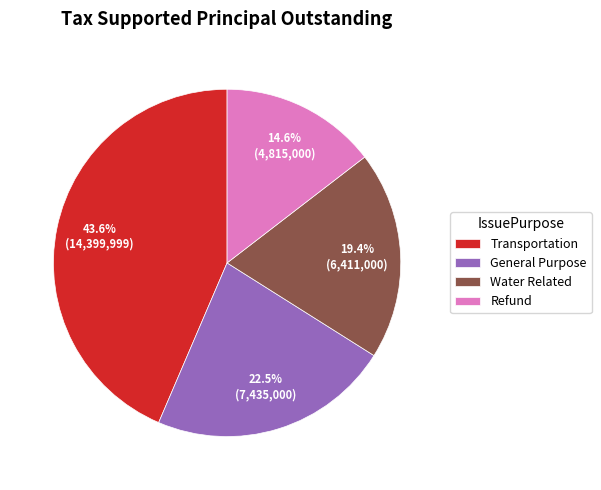

Between General Purpose and Transportation, which is larger?

Transportation